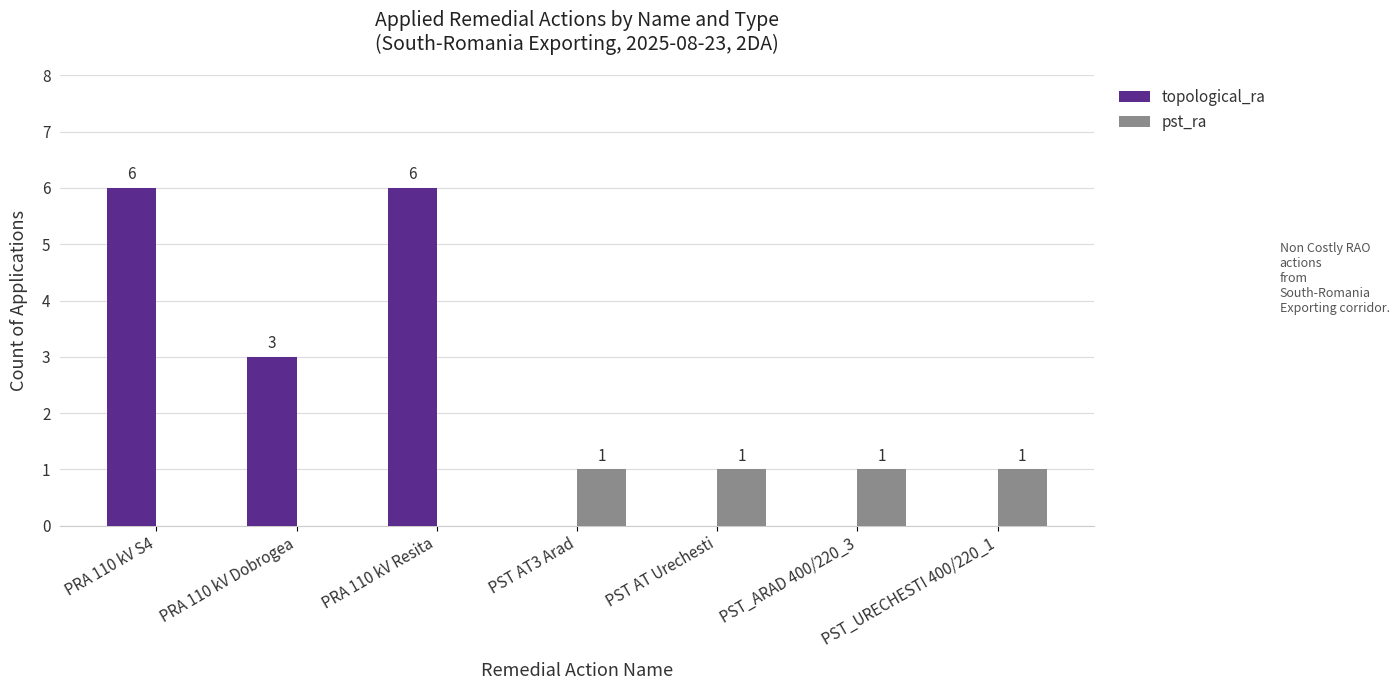

How many groups of bars are there?

7